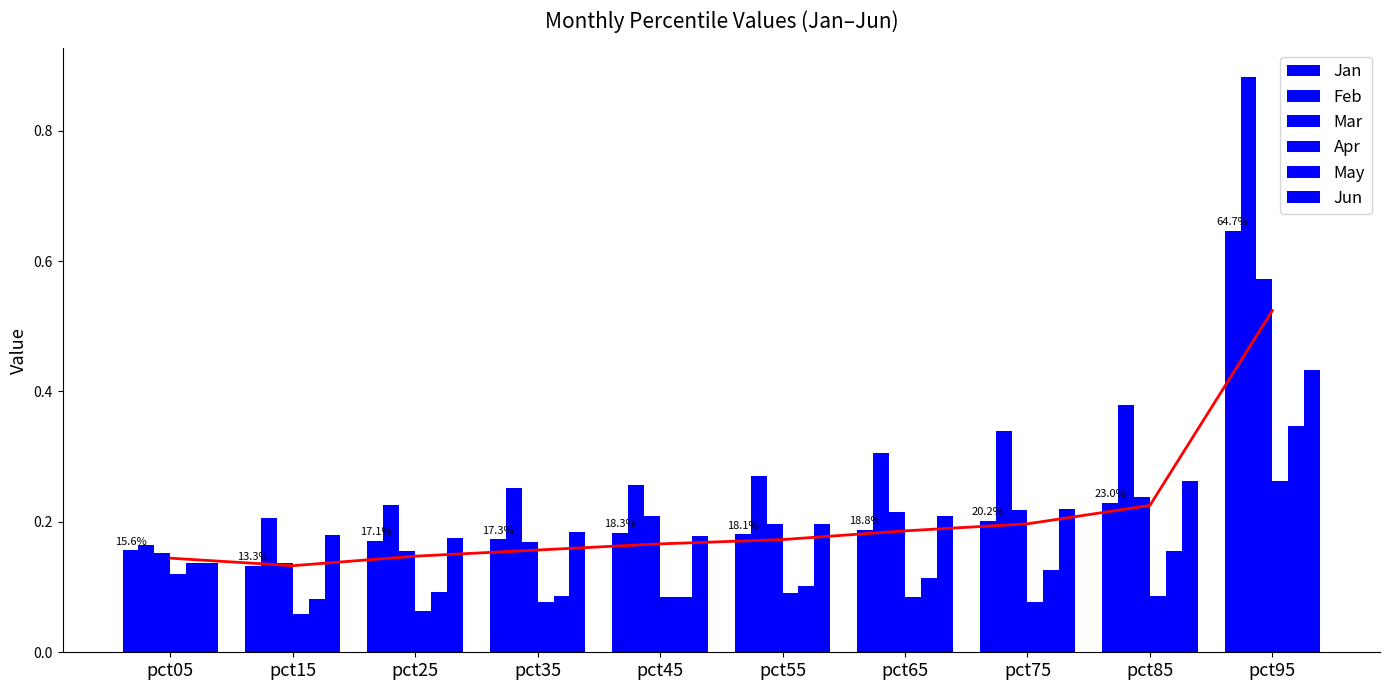

What is the approximate value of Apr at pct35?

0.1